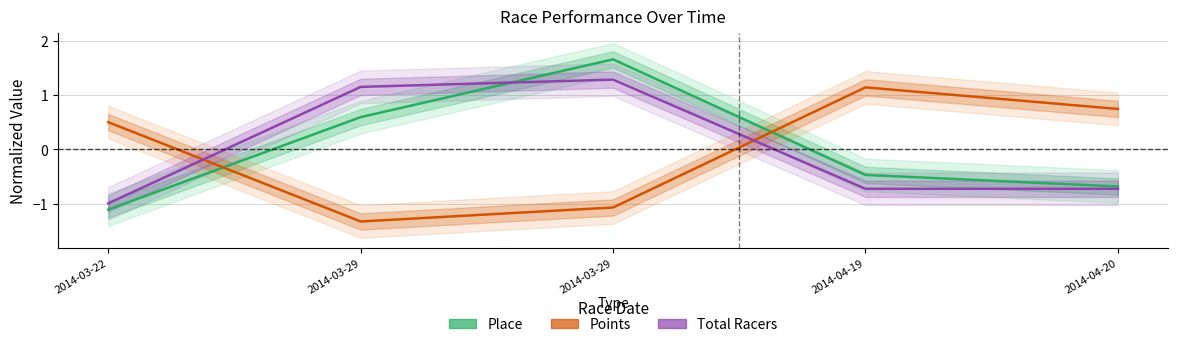

What is the approximate value of Total Racers at 2014-04-19?

-0.7